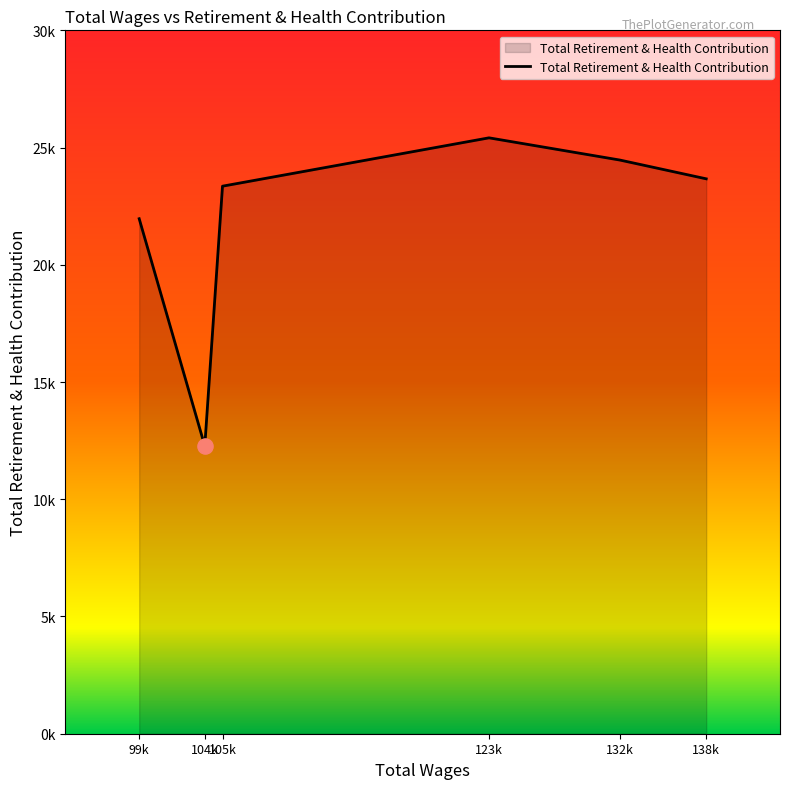

Approximately how many times larger is the value at 138k compared to 132k?

1.0